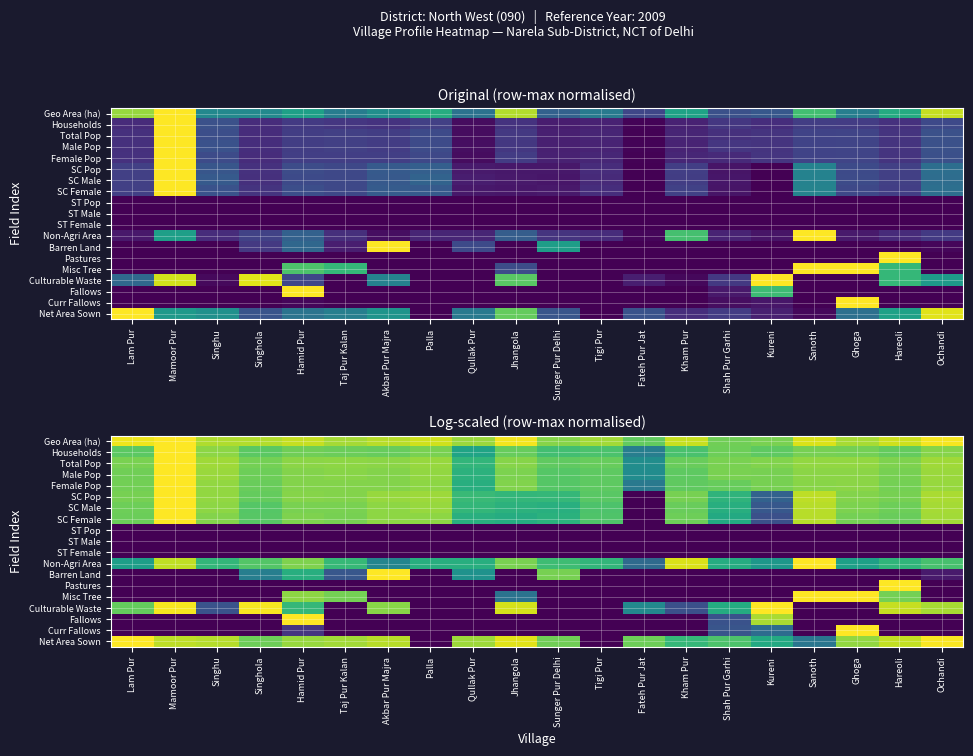

The value of ST Female at Sunger Pur Delhi is 0.0. True or false?

True